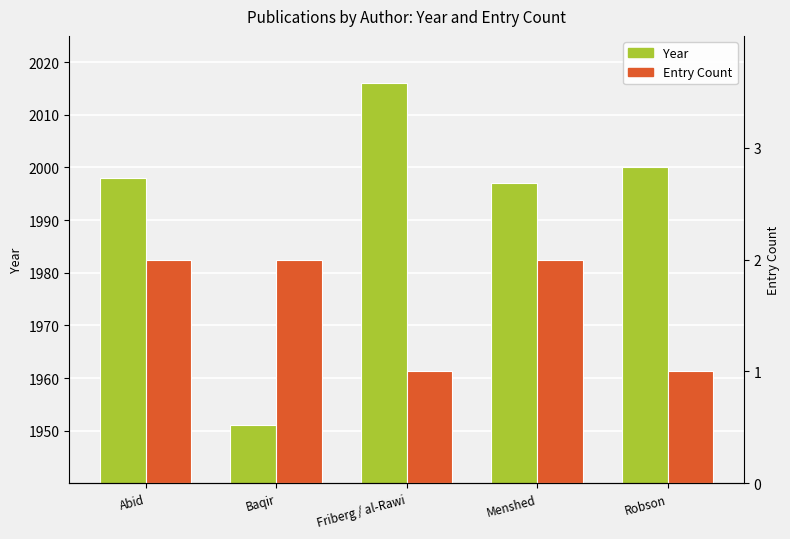

Is the value of Entry Count at Robson greater than the value of Year at Abid?

No